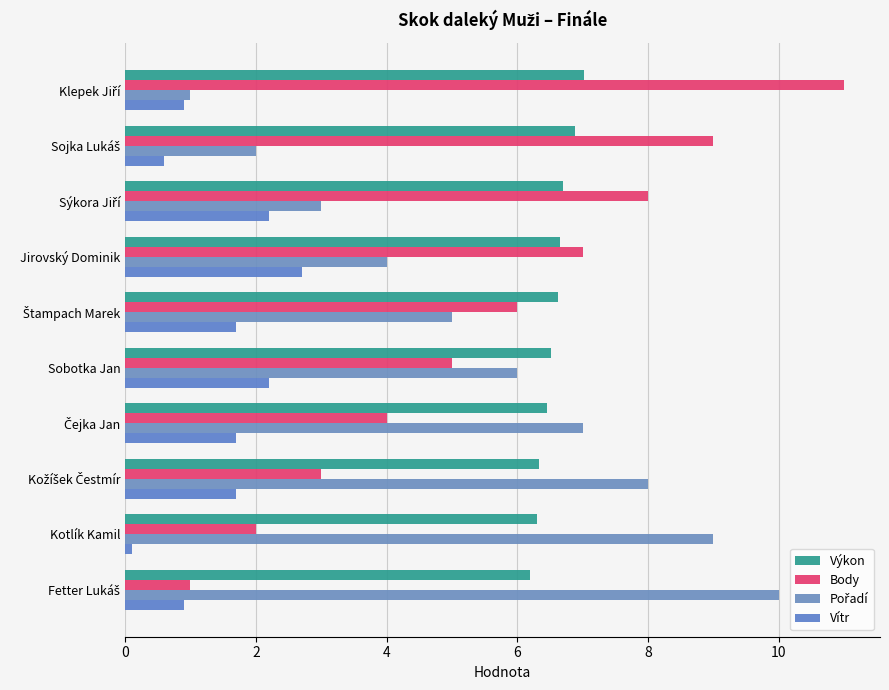

How many series are shown in this chart?

4